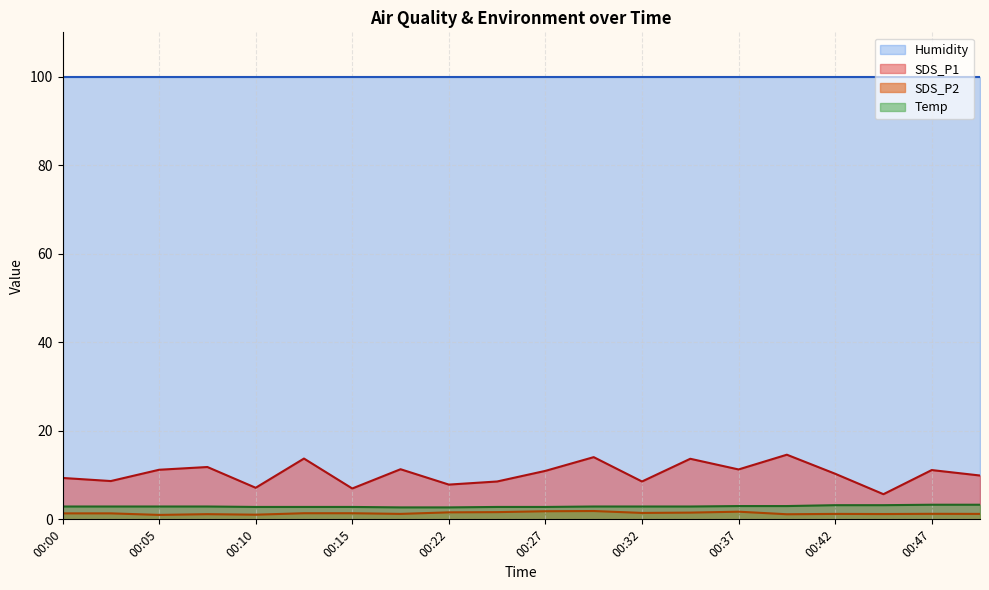

What is the total value across all series at 00:47?

115.6